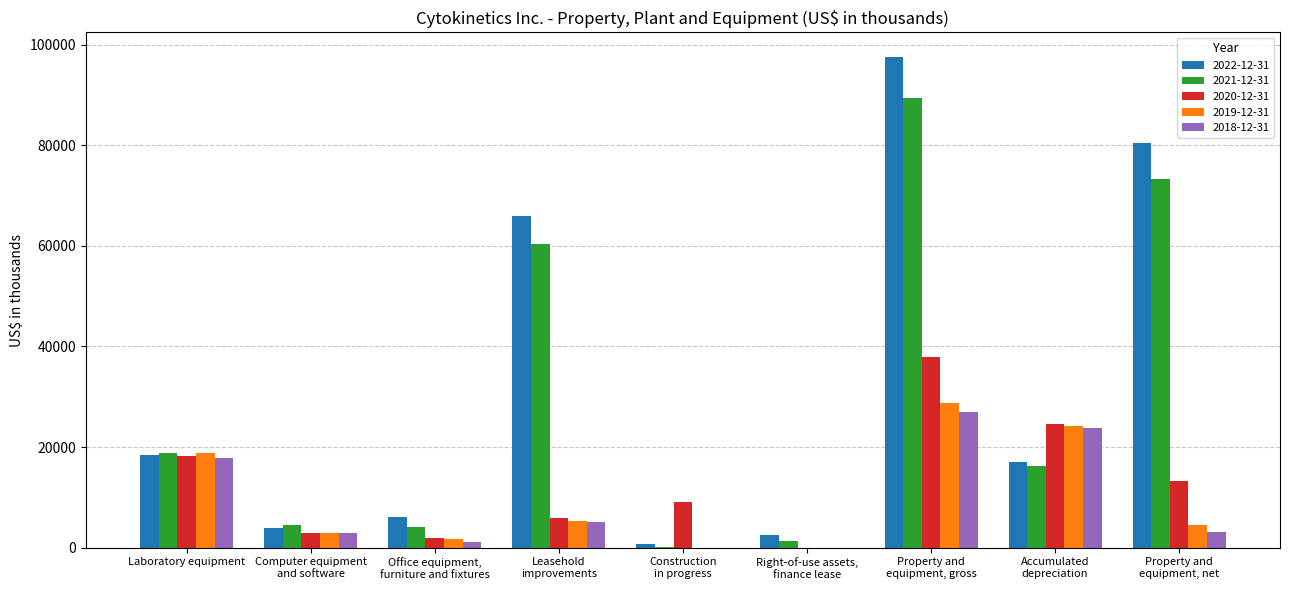

How many categories are shown in the chart?

9